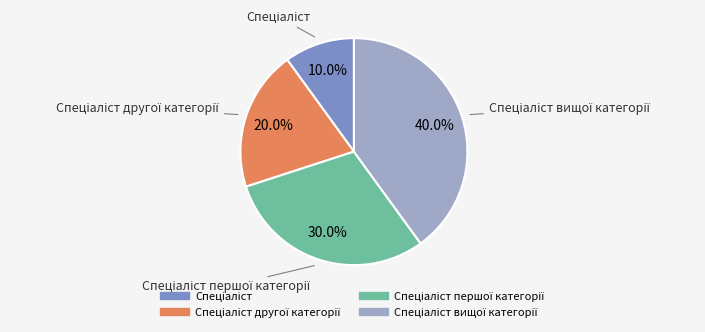

Is there any slice that represents more than half of the pie?

No